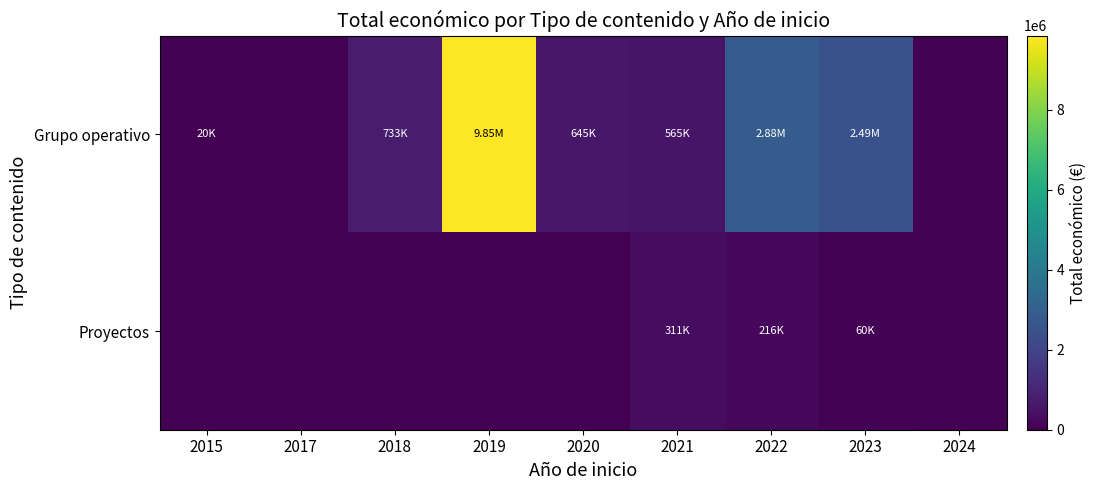

Which category has the highest value across all series?

2019